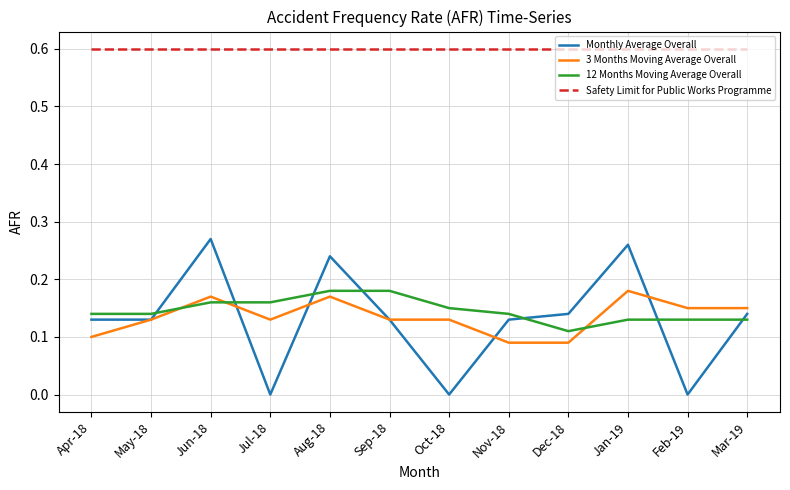

Which series has the largest total across all categories?

Safety Limit for Public Works Programme